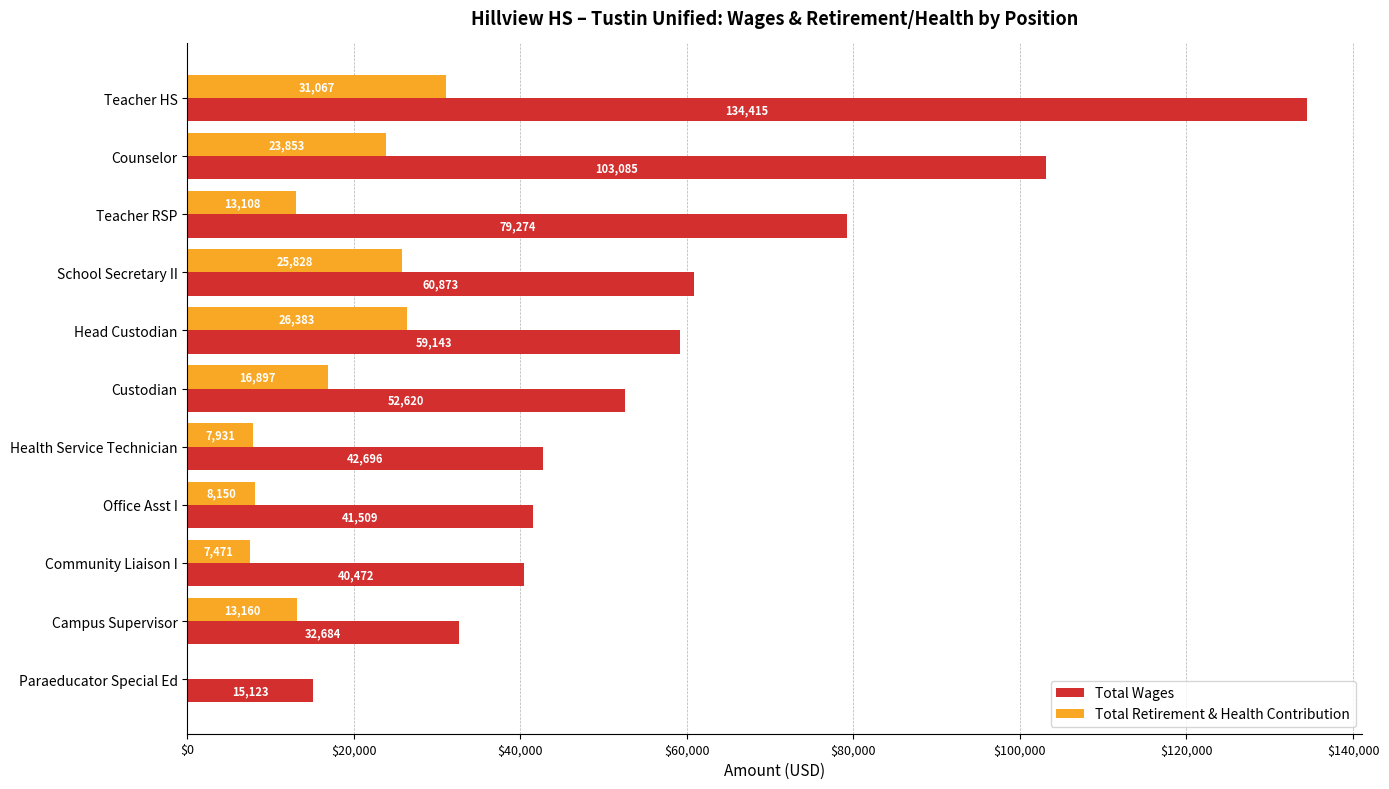

What is the maximum value for Total Wages?

134415